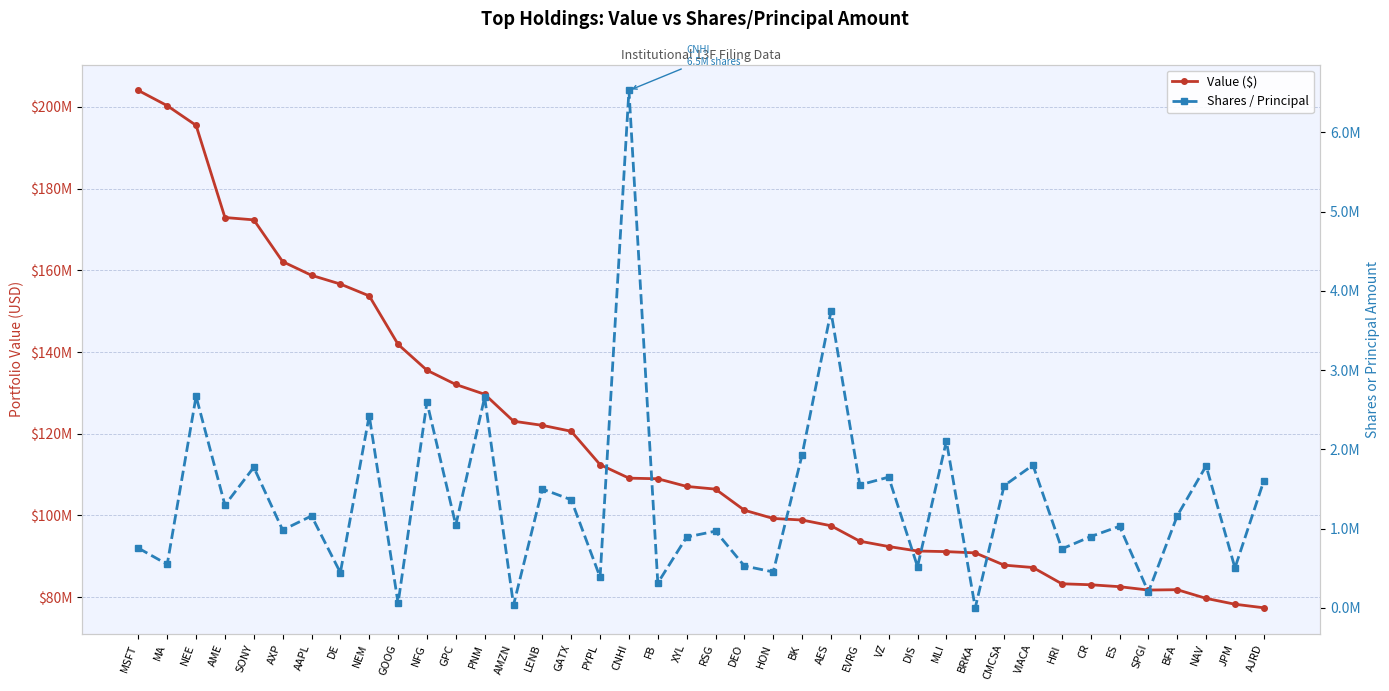

The Shares / Principal series shows 1268937 at RSG. True or false?

False